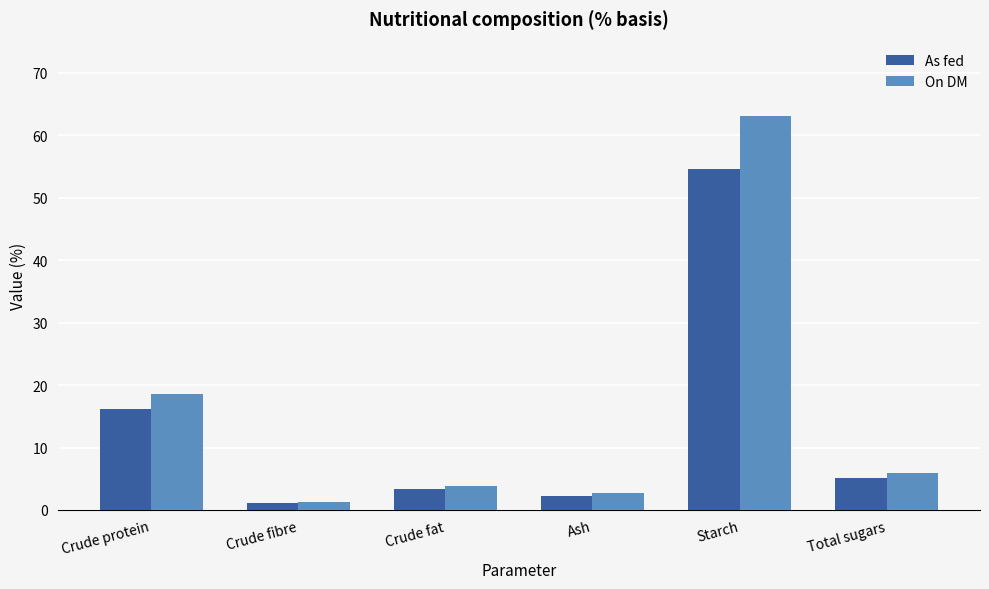

Count the number of categories in the chart.

6